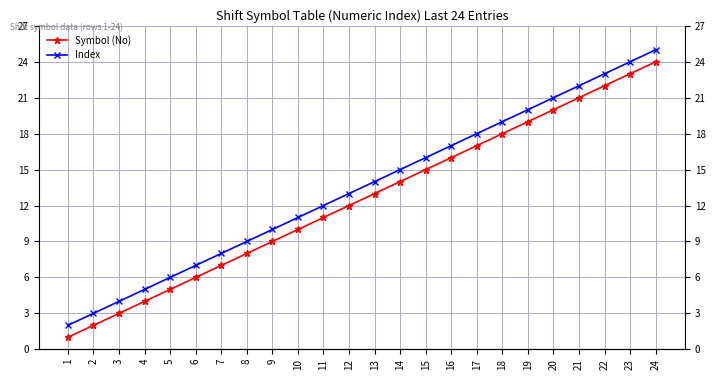

What is the sum of the Symbol (No) values at 1 and 15?

16